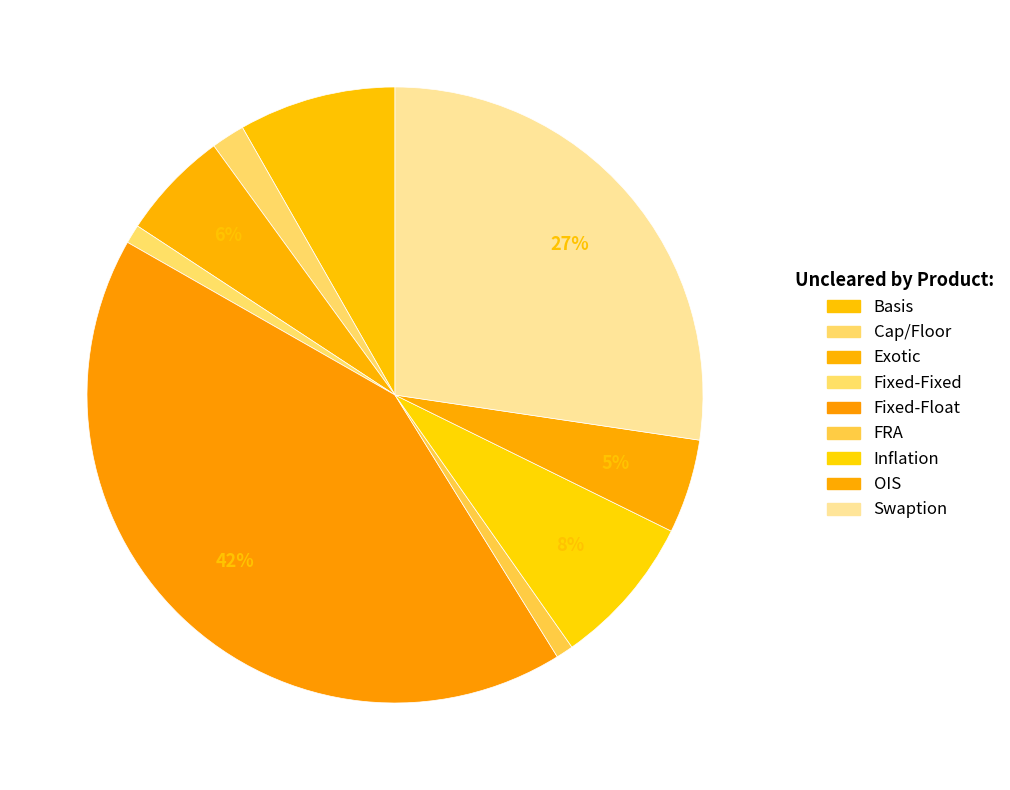

Which slice is the smallest?

FRA